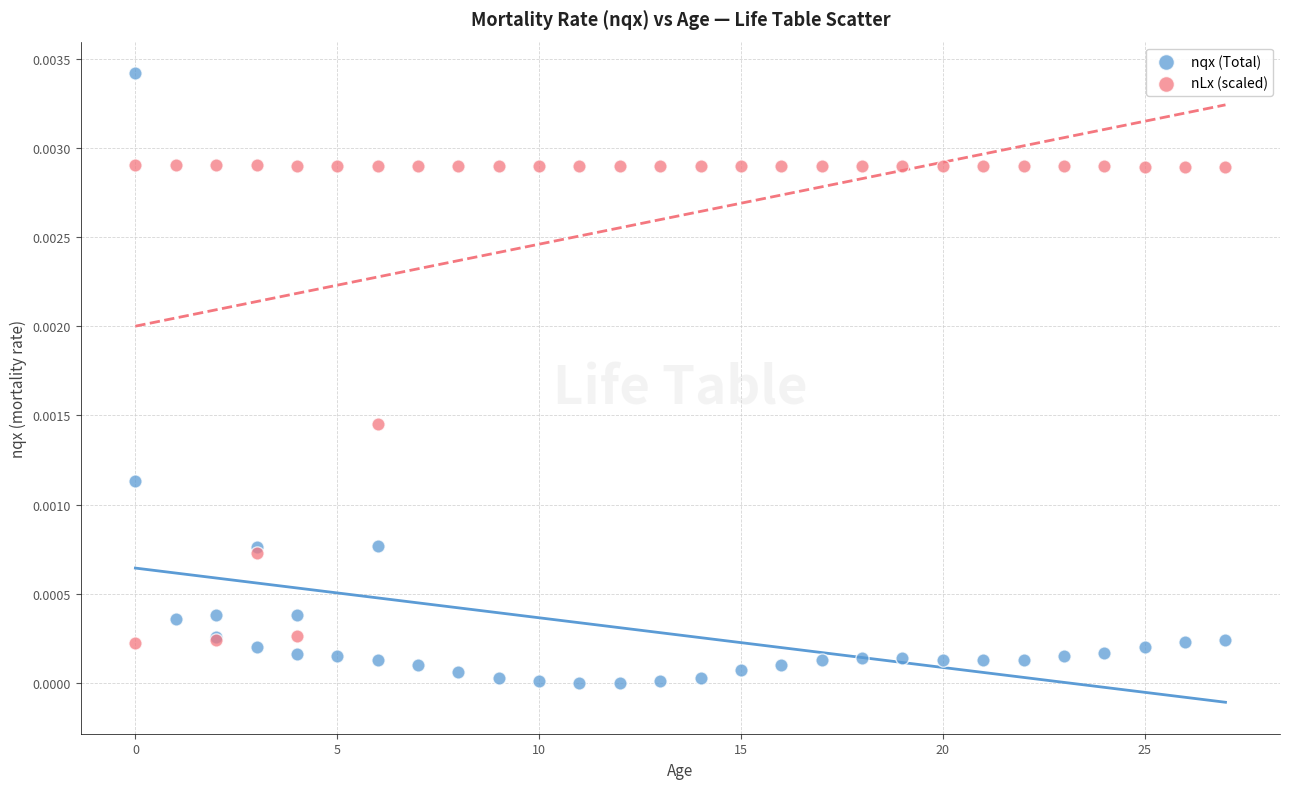

What are all the series names shown in the legend?

nqx (Total), nLx (scaled)